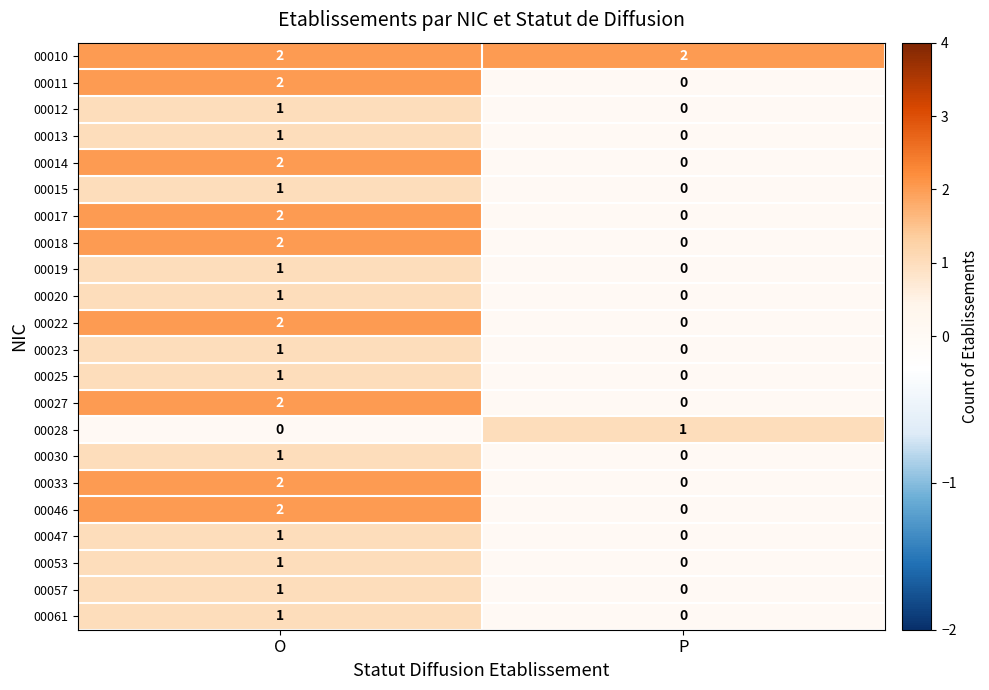

At which category is the sum across all series the highest?

O